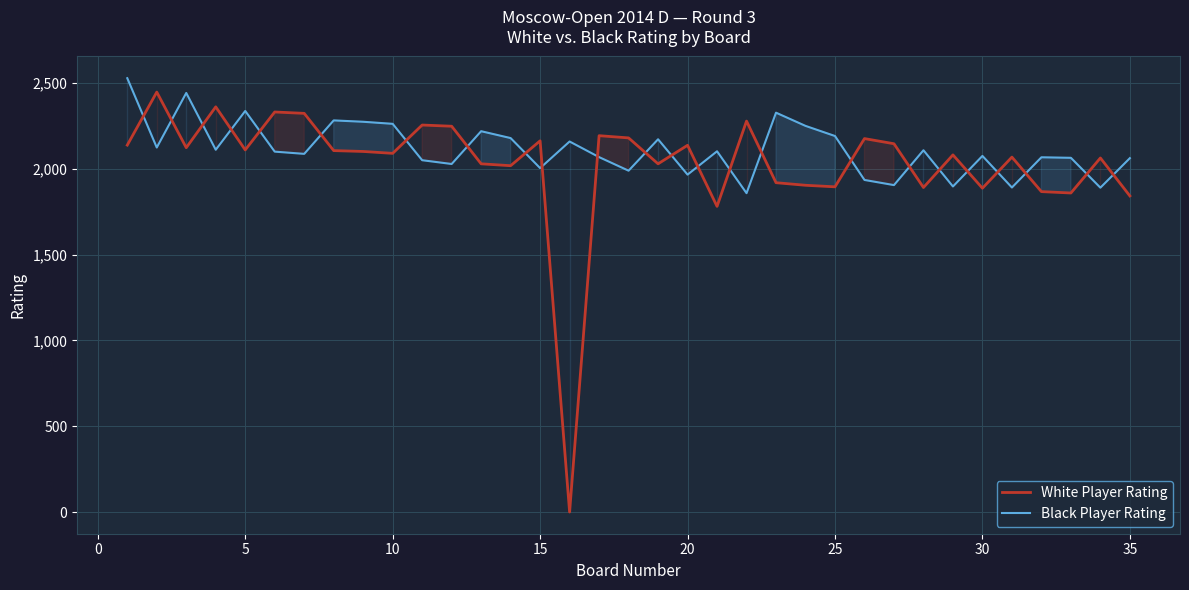

Count the number of data series in this chart.

2